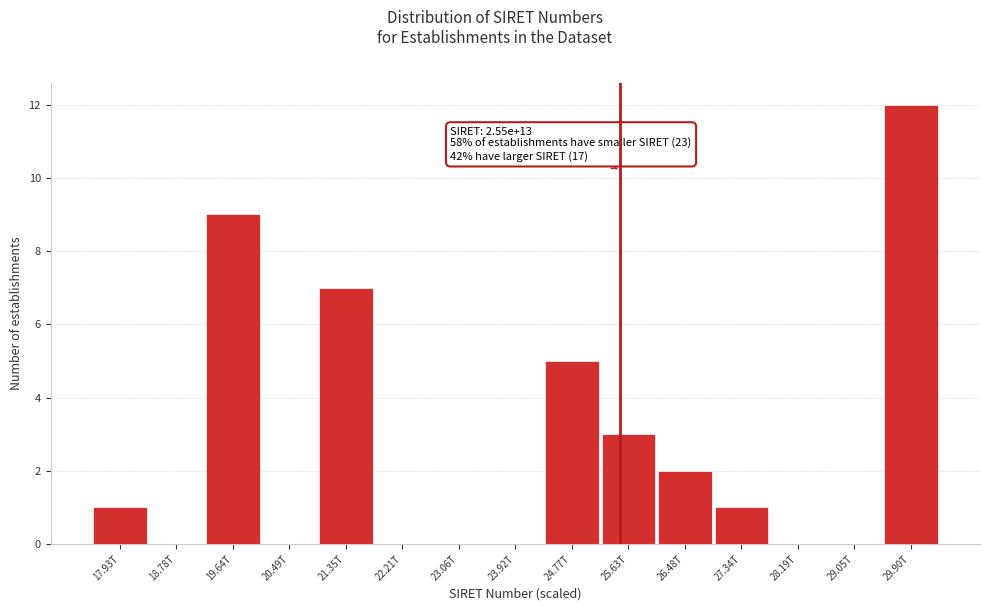

Reading left to right, list all the values displayed in this chart.

17.93T=1	18.78T=0	19.64T=9	20.49T=0	21.35T=7	22.21T=0	23.06T=0	23.92T=0	24.77T=5	25.63T=3	26.48T=2	27.34T=1	28.19T=0	29.05T=0	29.90T=12